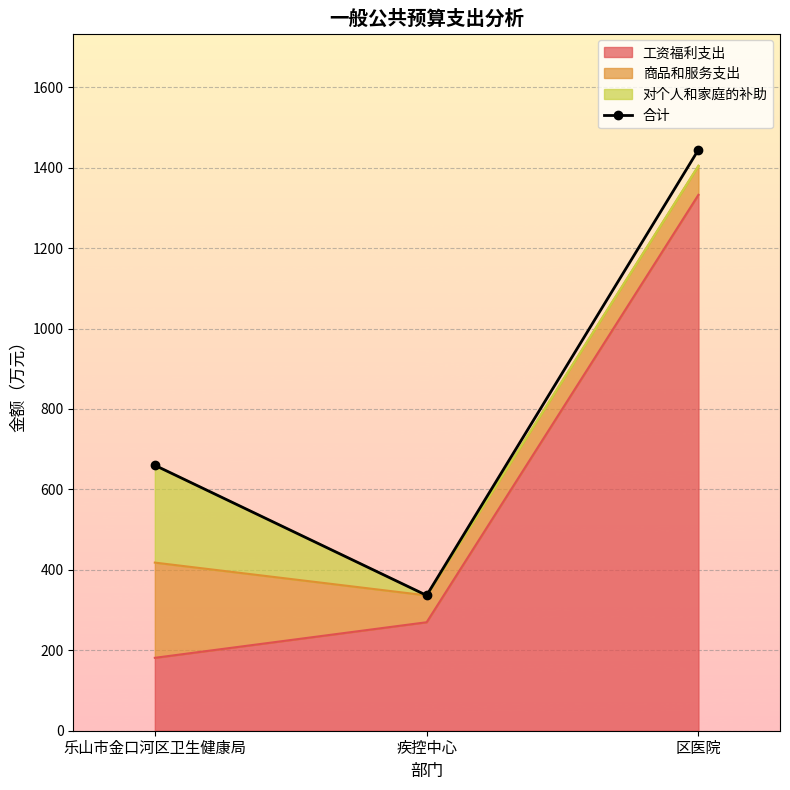

What is the change in value from 乐山市金口河区卫生健康局 to 区医院?

+784.6